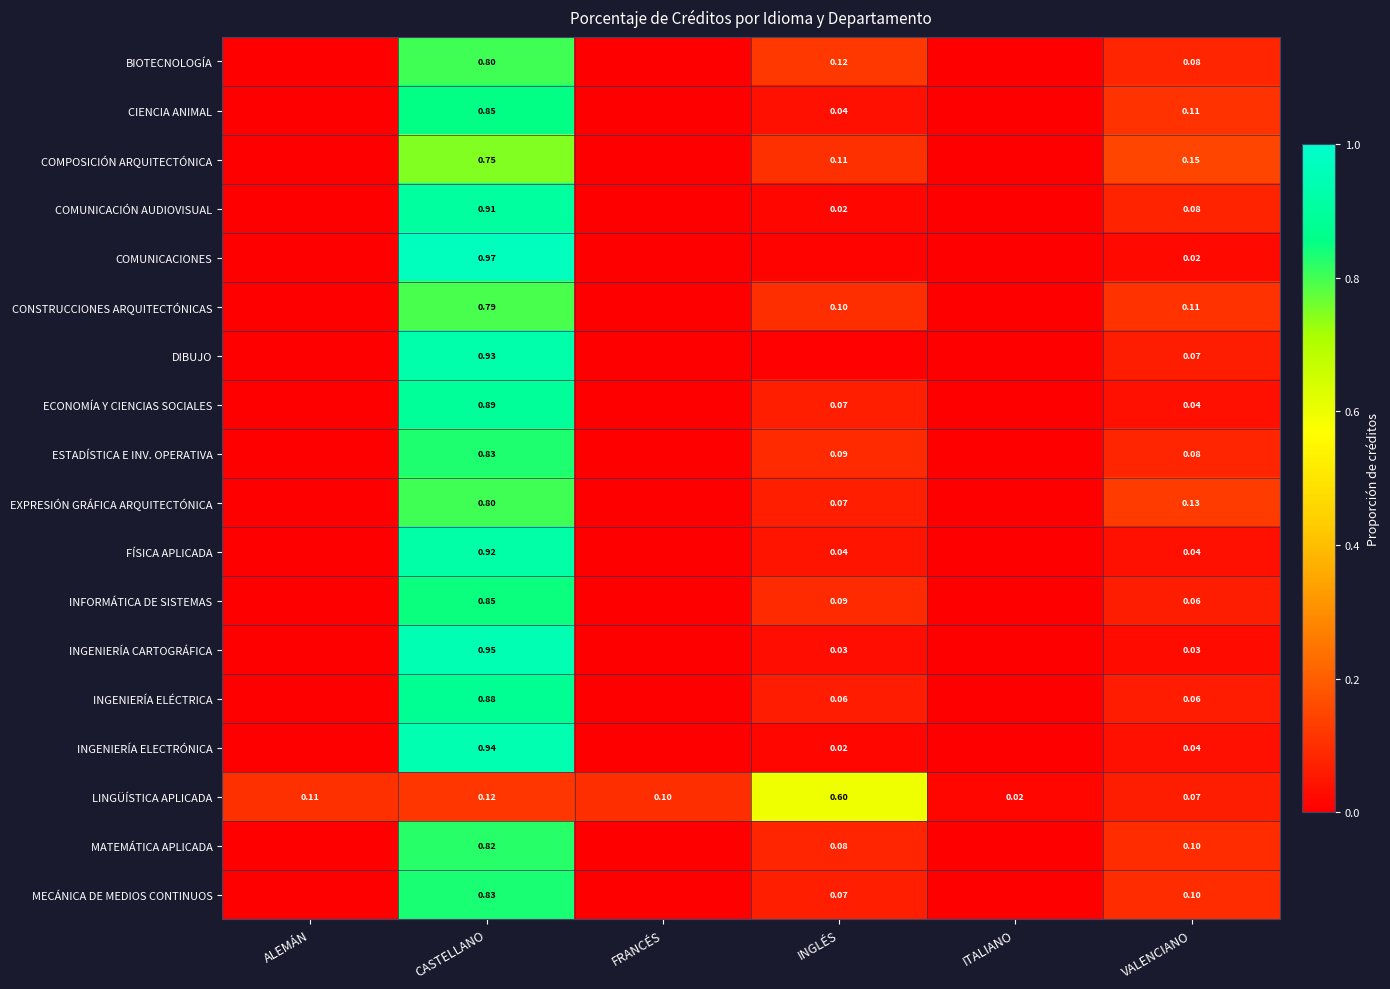

Is the value of CONSTRUCCIONES ARQUITECTÓNICAS at INGLÉS greater than the value of INGENIERÍA CARTOGRÁFICA at INGLÉS?

Yes